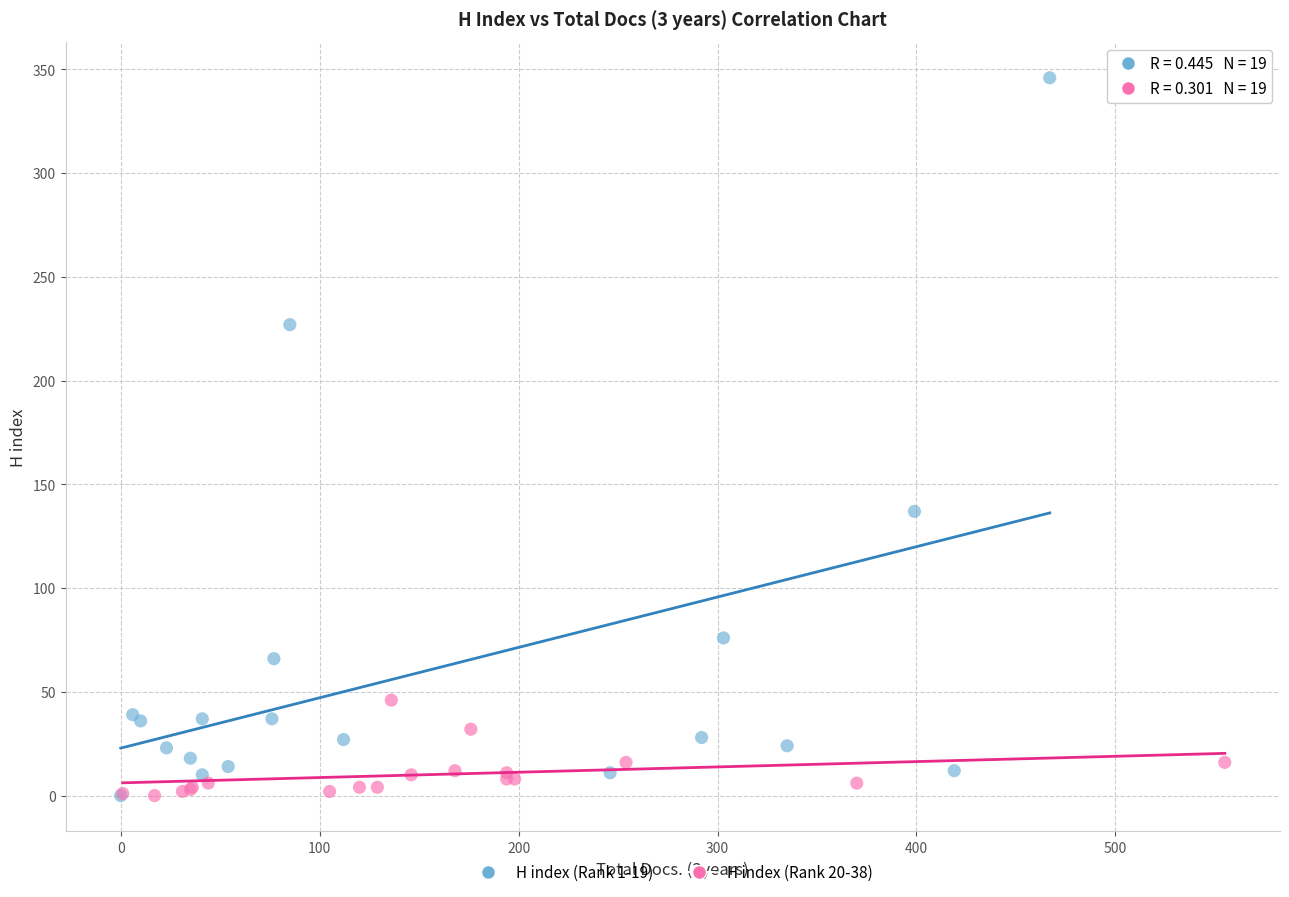

What are all the series names shown in the legend?

H index (Rank 1-19), H index (Rank 20-38)